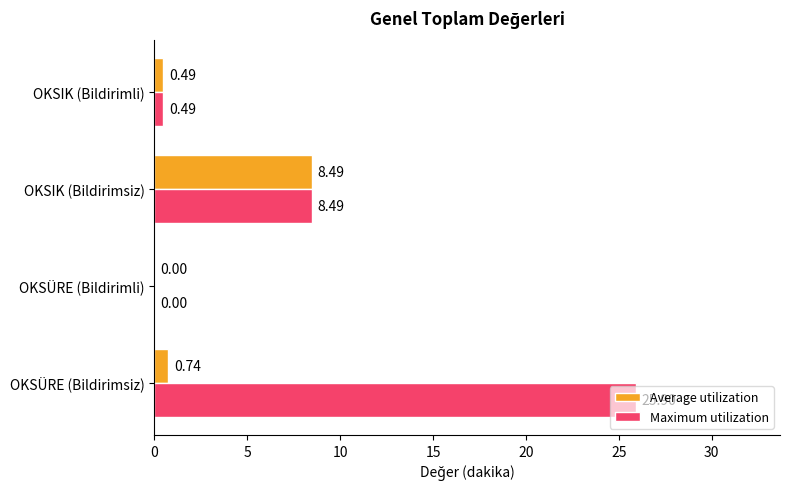

Which series changed the most between OKSÜRE (Bildirimsiz) and OKSIK (Bildirimli)?

Maximum utilization